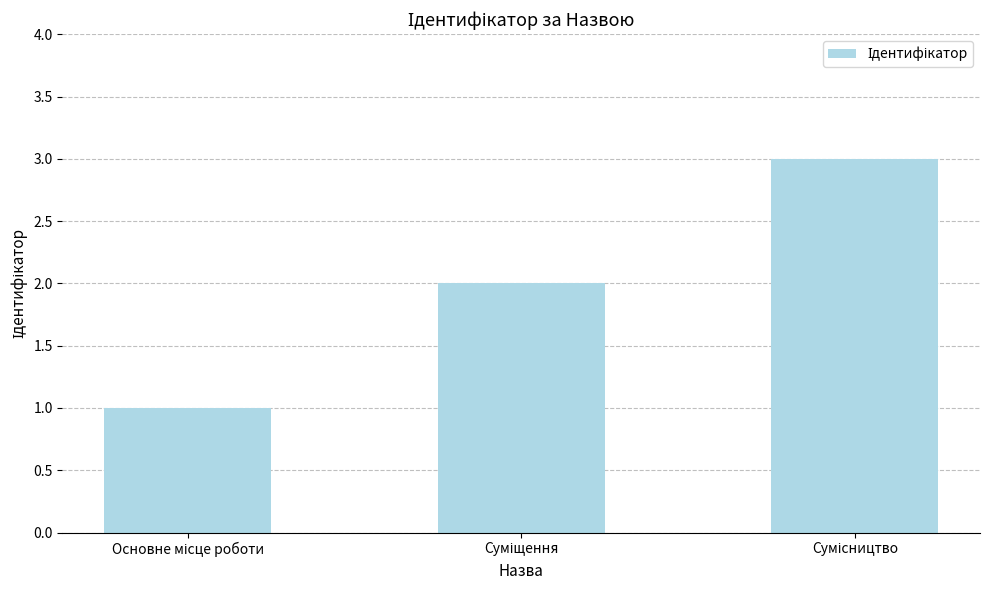

Are the bars horizontal?

No